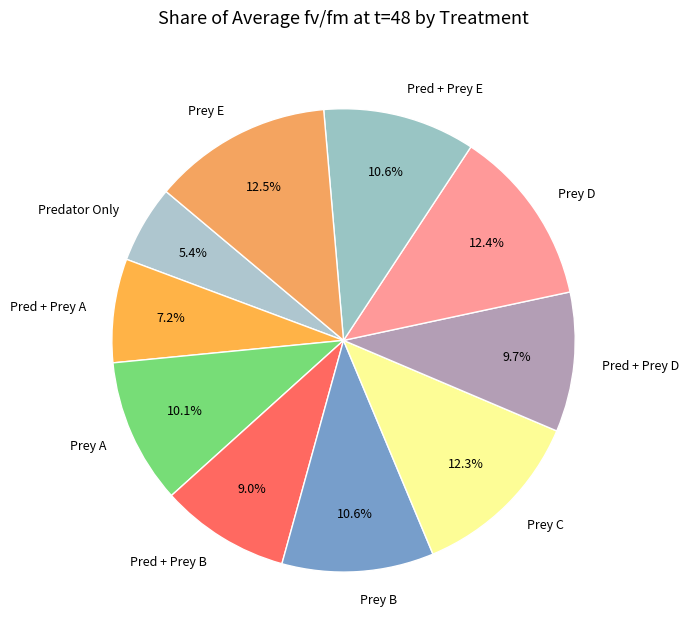

The Prey D slice represents 12% of the pie. True or false?

True